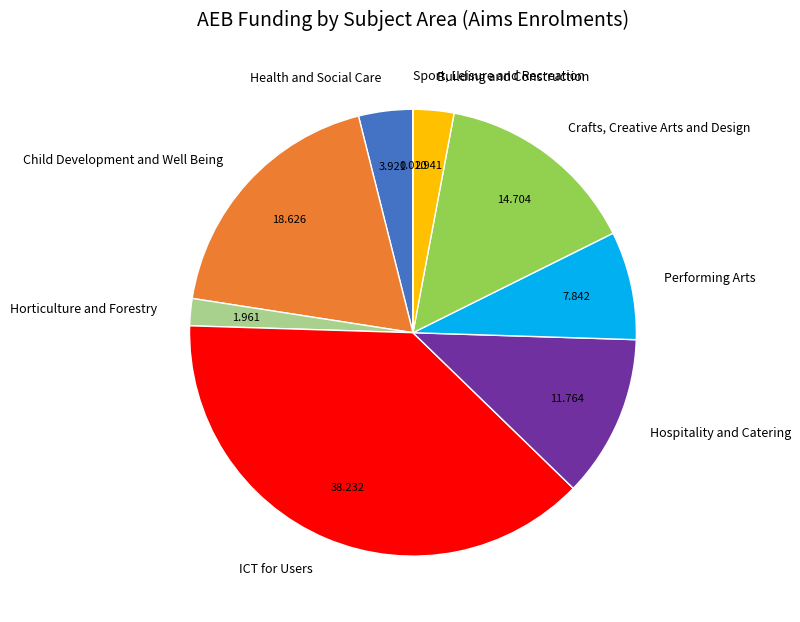

Does any single category account for the majority?

No